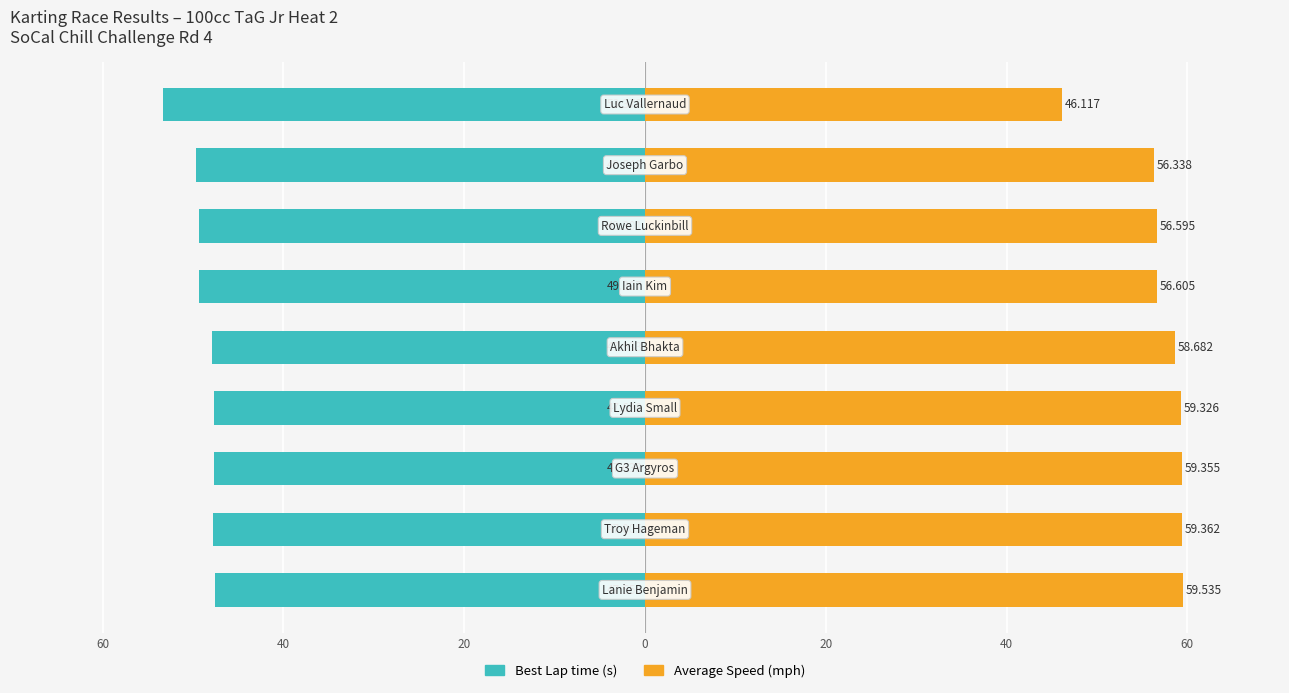

What is the value of the Best Lap time bar at the 2nd from the left?

-47.8